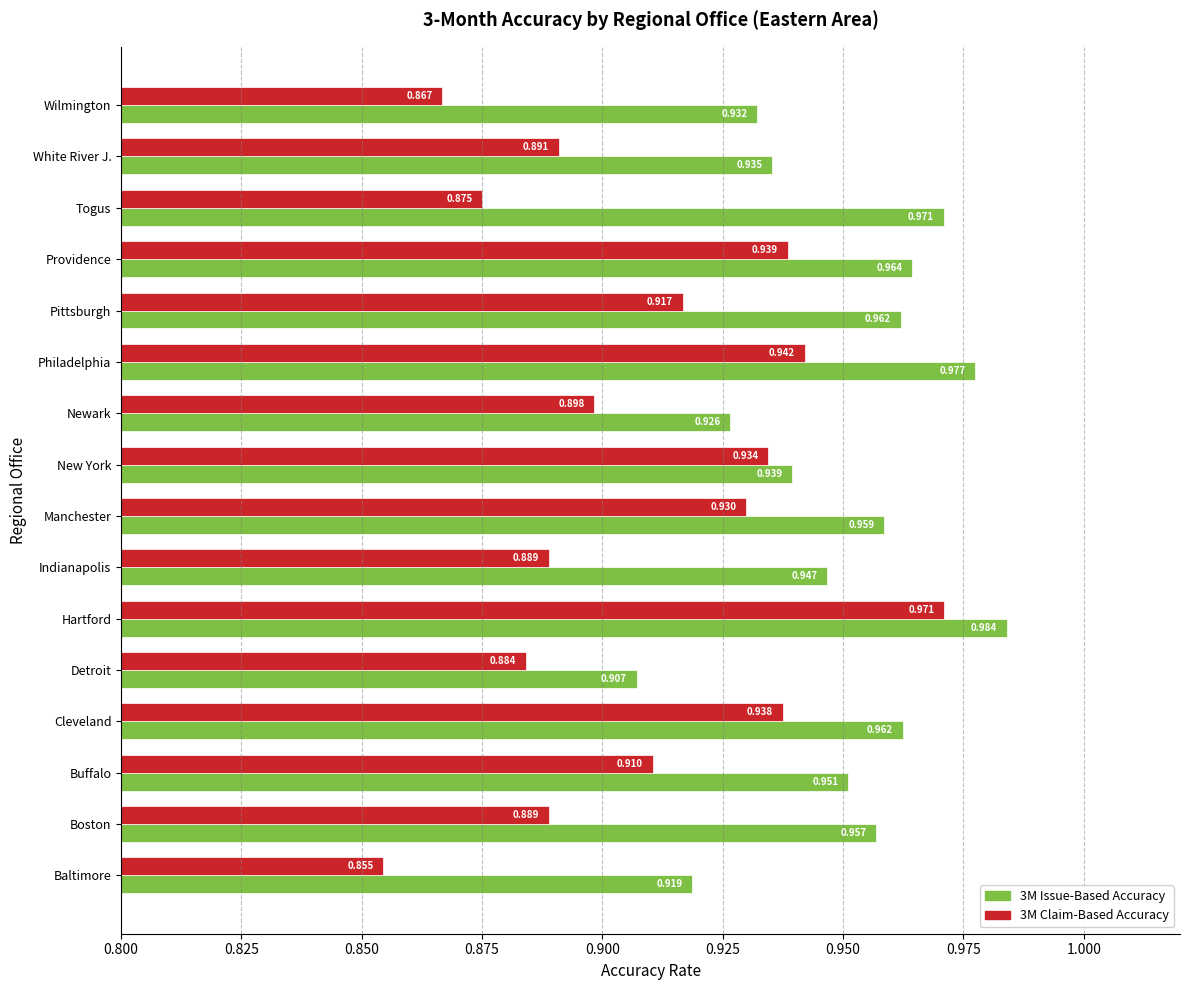

Which category has the highest value across all series?

Hartford